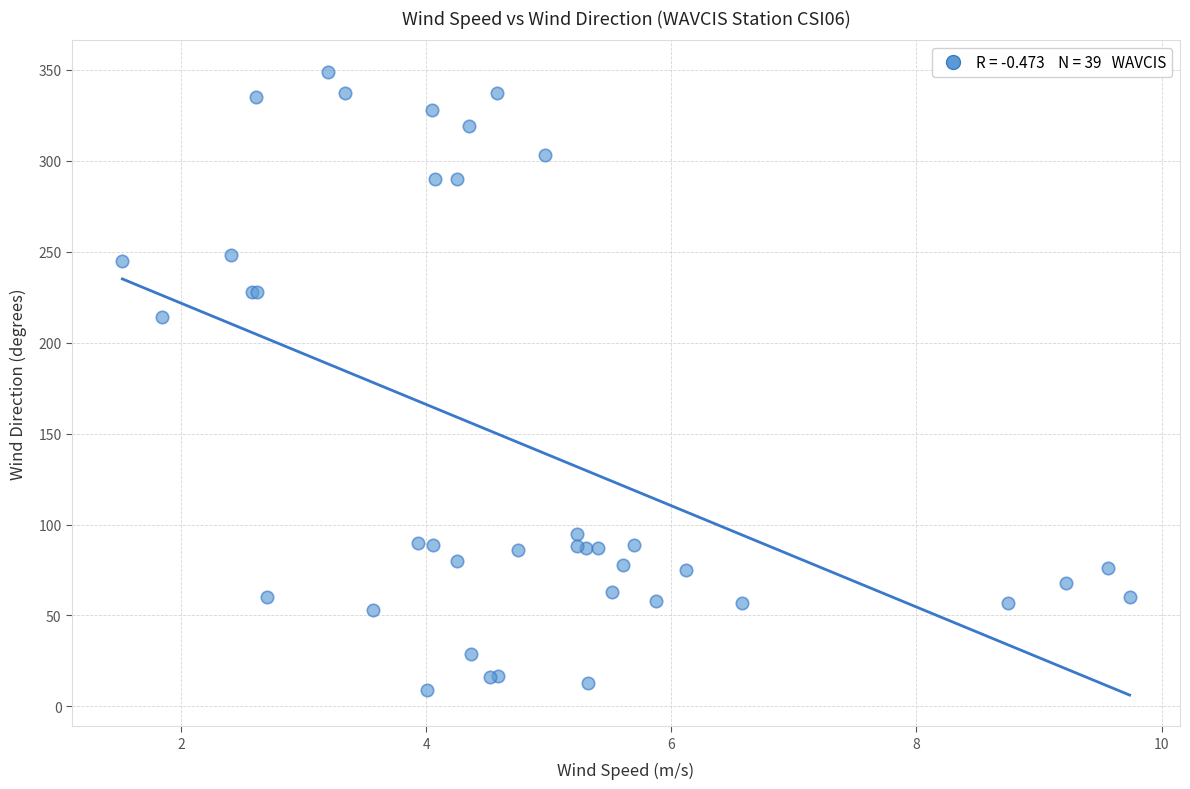

What Y value in the scatter plot is closest to 179?

214